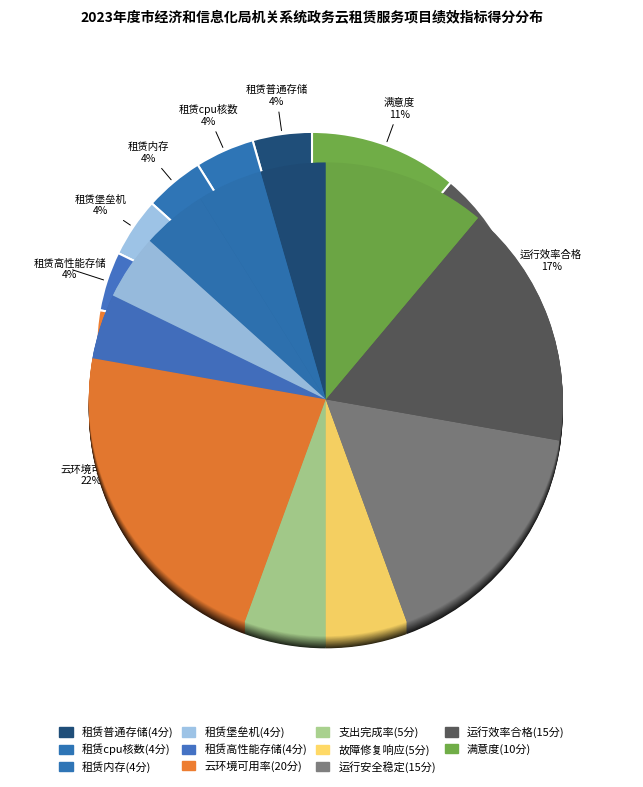

Approximately how many times larger is the value at 租赁内存数量 compared to 虚主机运行效率达到市政务云考核合格标准?

0.3